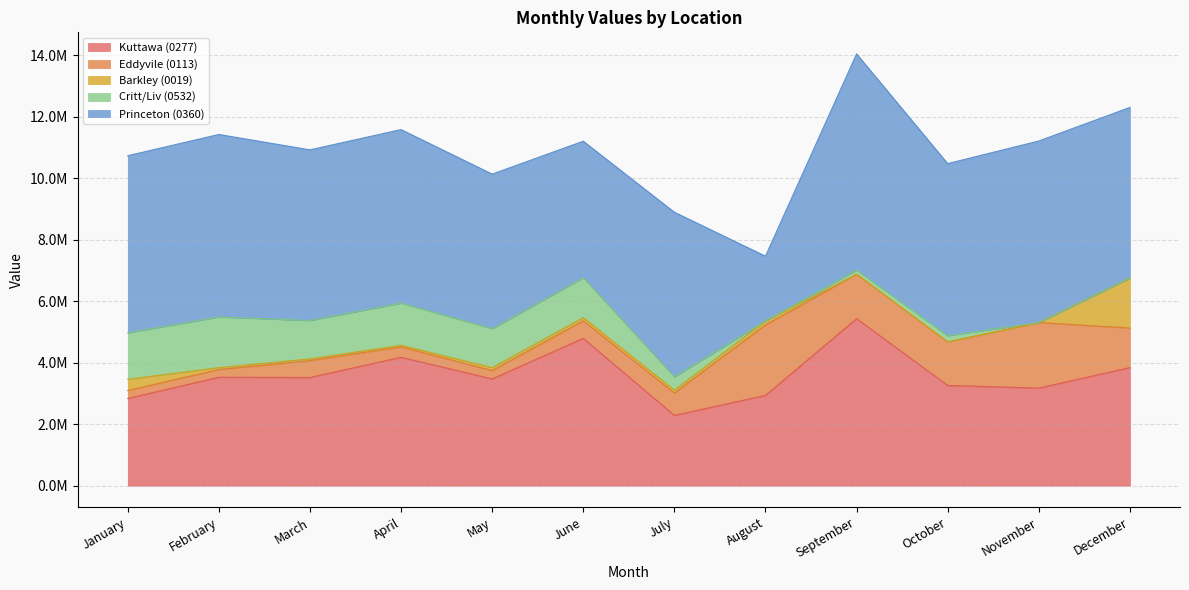

What is the difference between the second highest and second lowest values in the Kuttawa (0277) series?

1954300